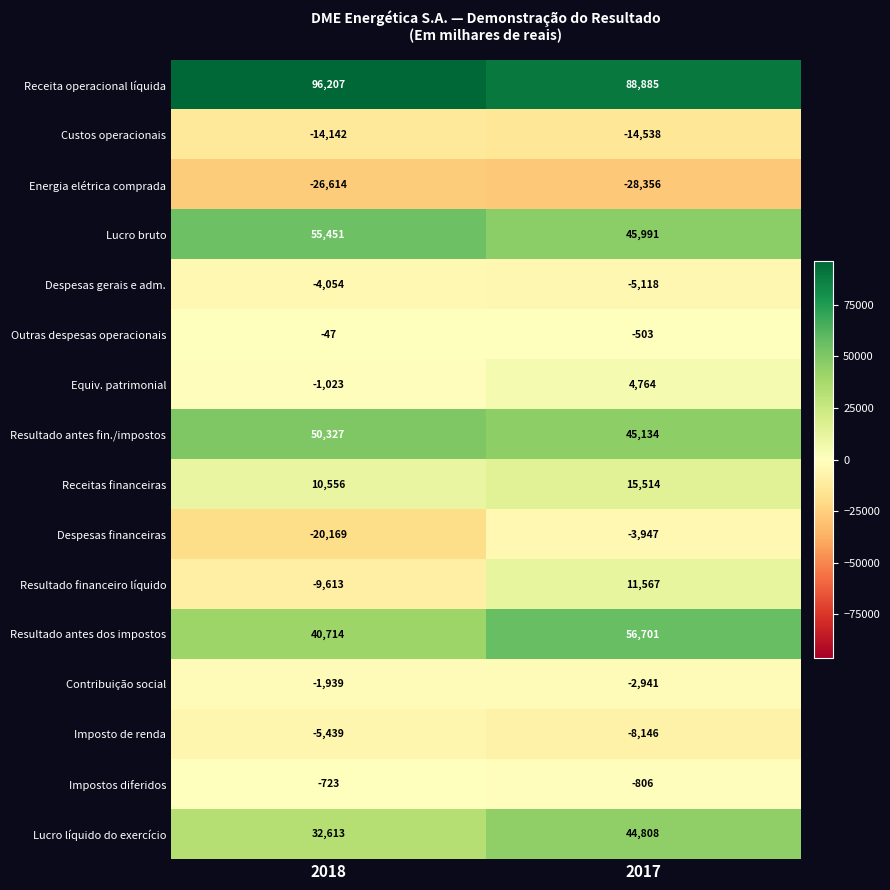

The value of Energia elétrica comprada at 2018 is -37131. True or false?

False